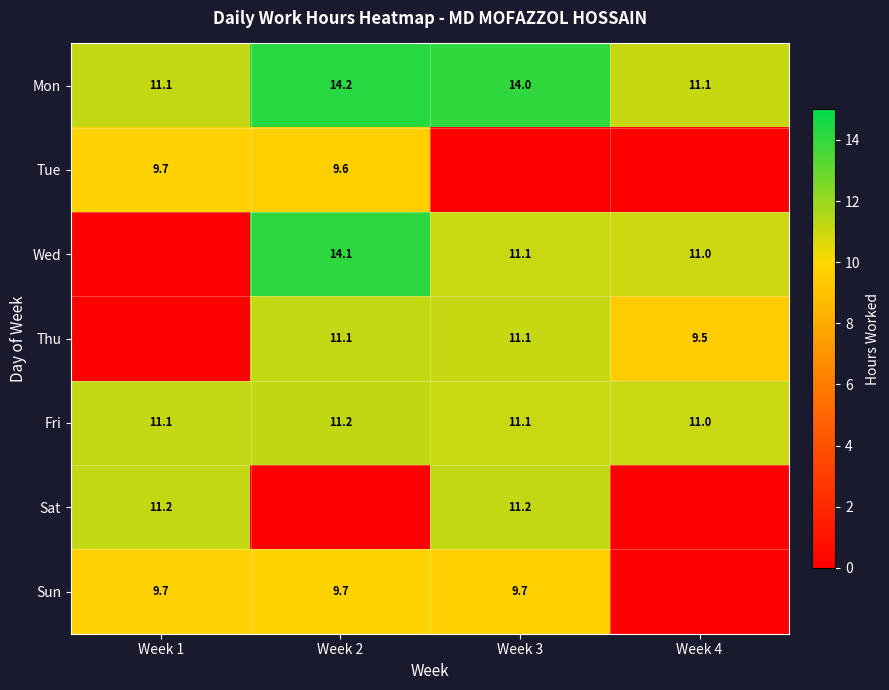

What is the spread (max minus min) of values at Week 4?

11.1